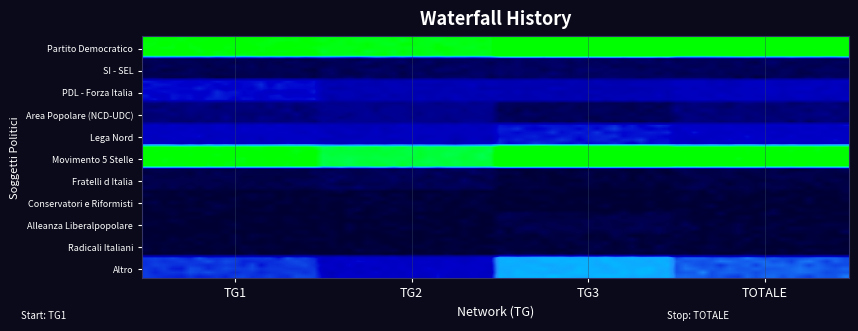

Which series has the largest total across all categories?

Partito Democratico